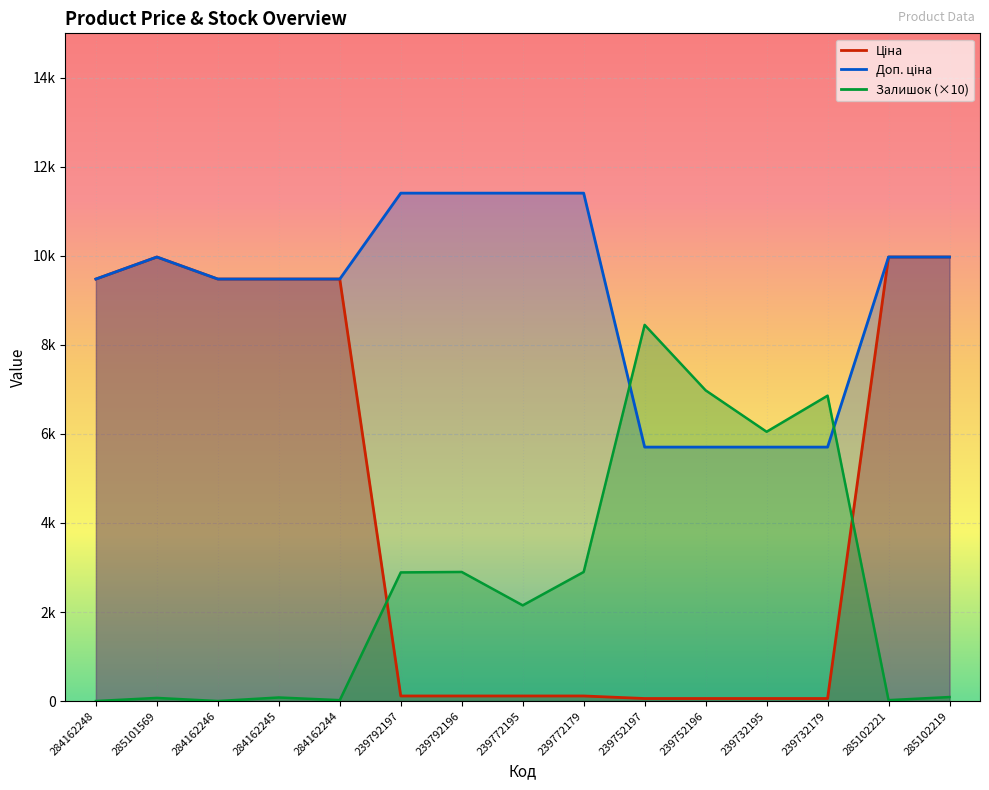

How many values in the Ціна series are below 114?

4